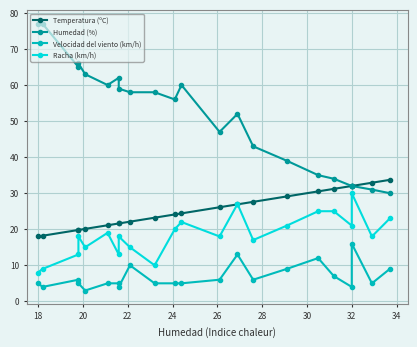

Rank the series by their average value, from highest to lowest.

Humedad (%), Temperatura (ºC), Racha (km/h), Velocidad del viento (km/h)